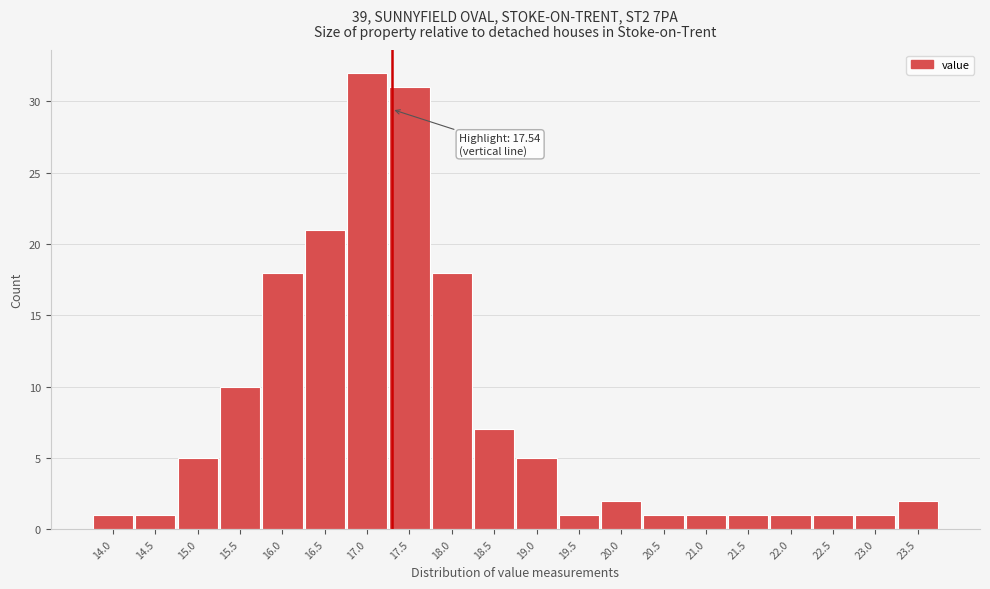

Reading right to left, transcribe all the data shown in this chart.

2	1	1	1	1	1	1	2	1	5	7	18	31	32	21	18	10	5	1	1